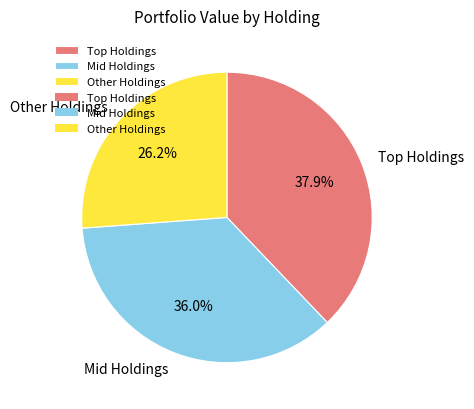

Does any single category account for the majority?

No